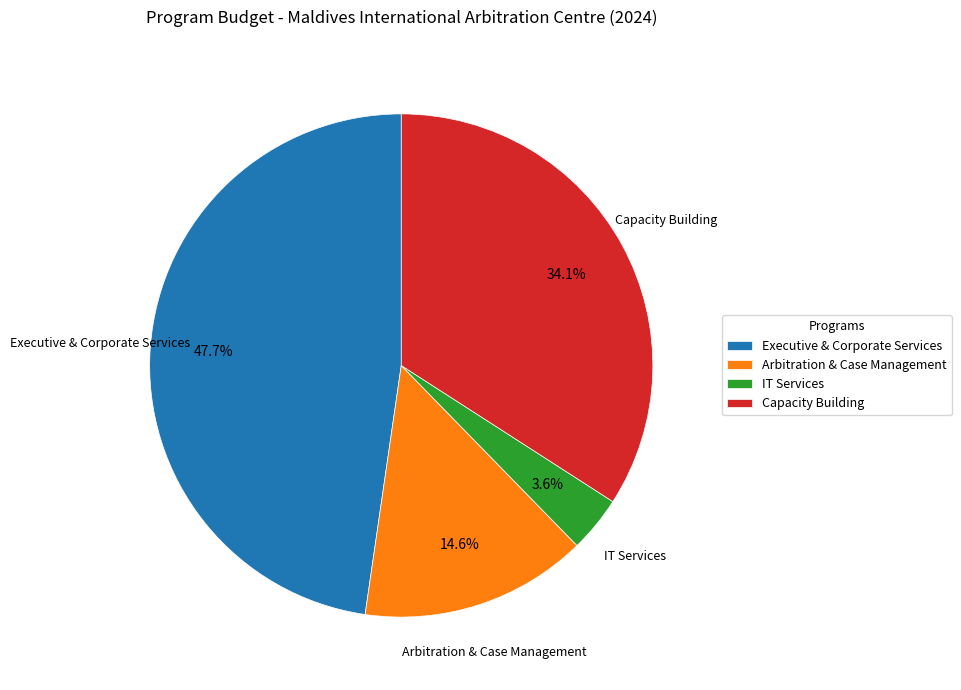

True or false: Executive & Corporate Services accounts for 48% of the total.

True